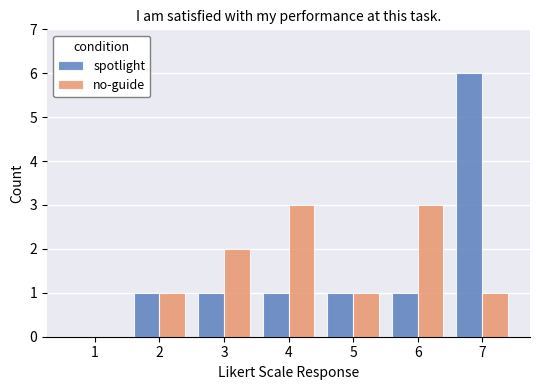

True or false: no-guide has a value of 1 at 5.

True